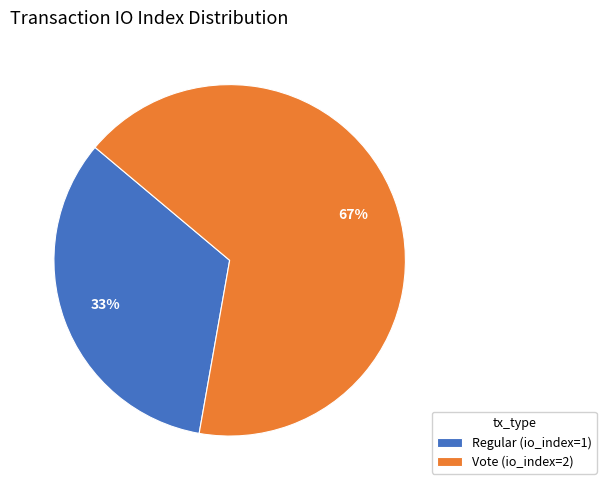

To the nearest percent, what is the average slice percentage?

50%